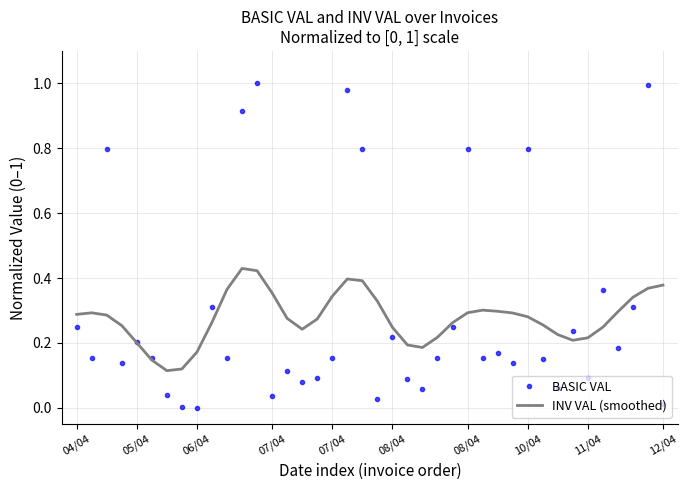

Count the number of categories in the chart.

40